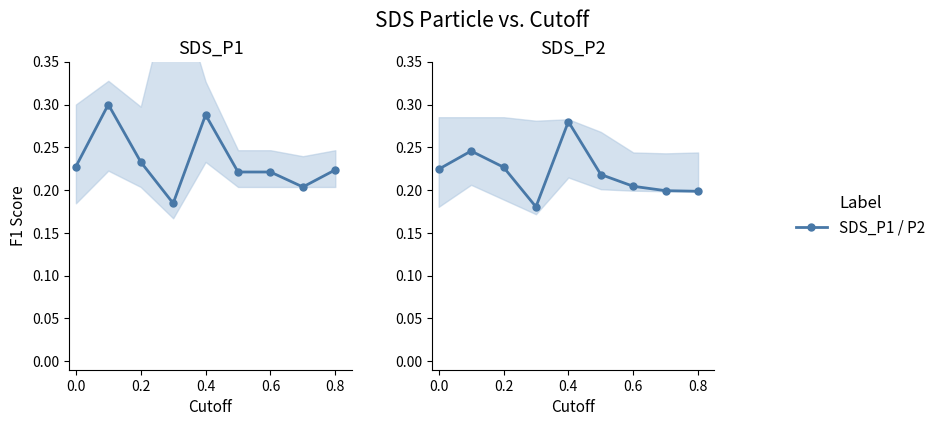

True or false: SDS_P1 has more than 1 points higher than both neighbors.

True